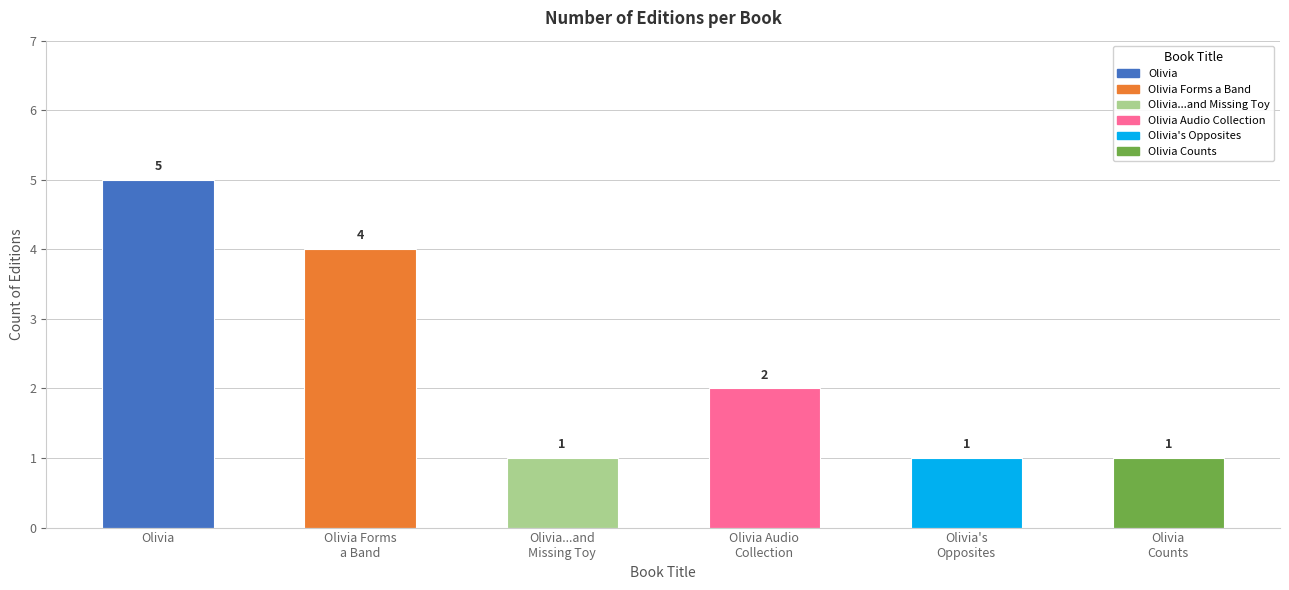

Reading right to left, transcribe all the data shown in this chart.

1	1	2	1	4	5